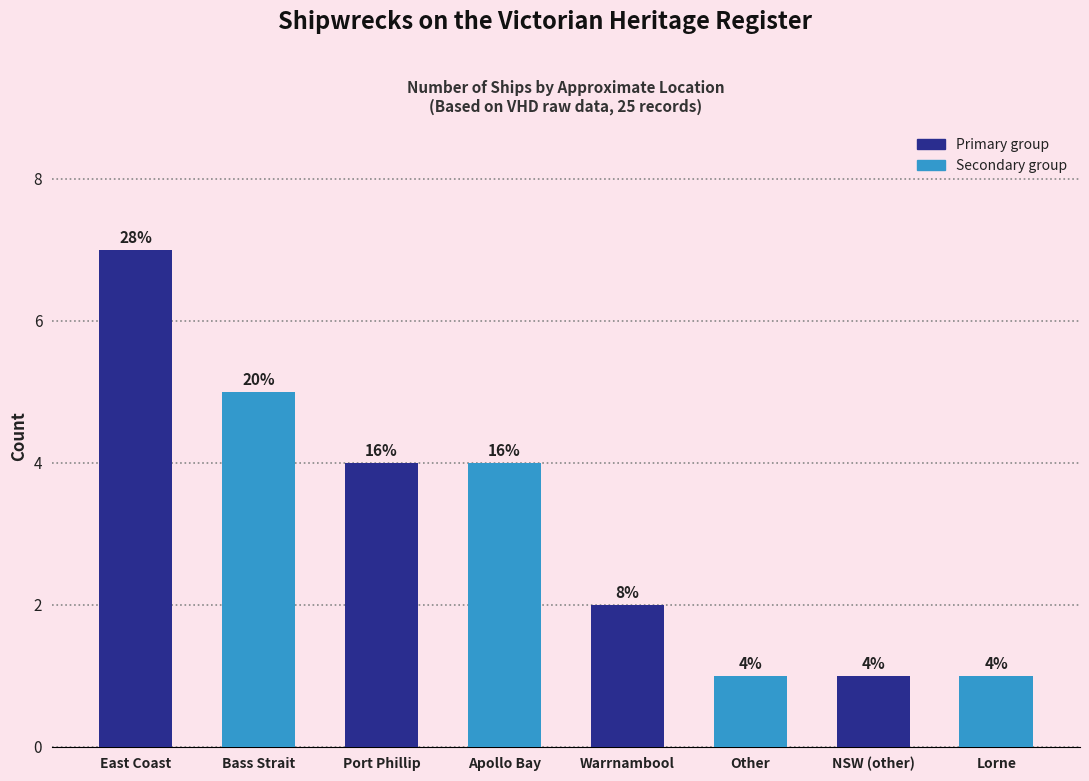

At which label is the value closest to 4?

Port Phillip